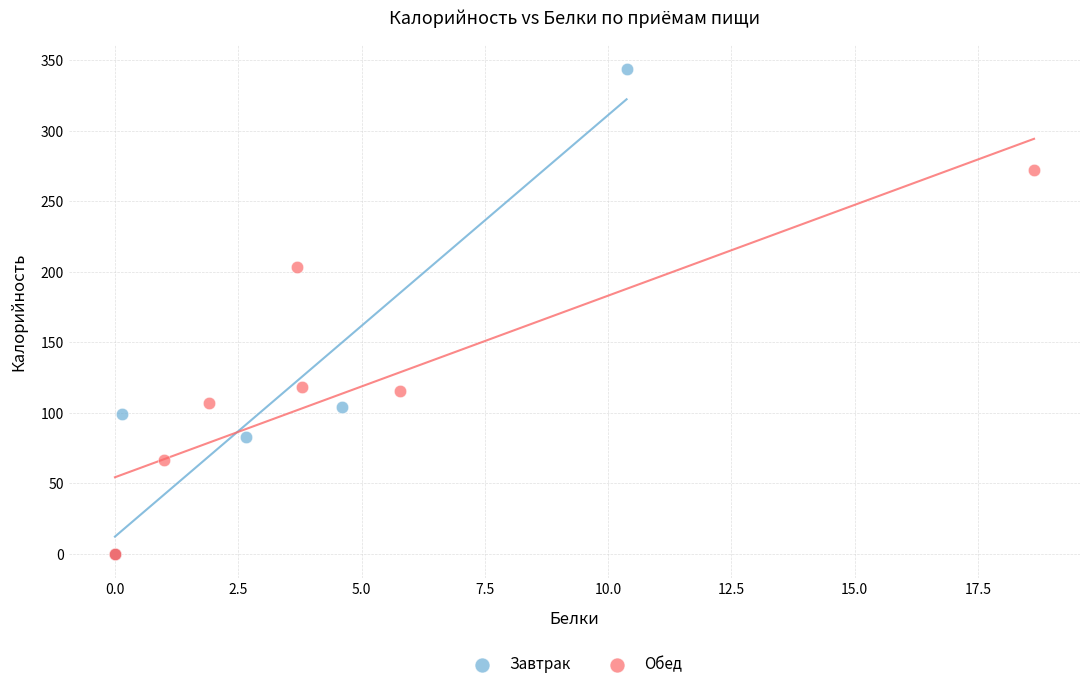

Which series has the widest spread of Y values?

Завтрак